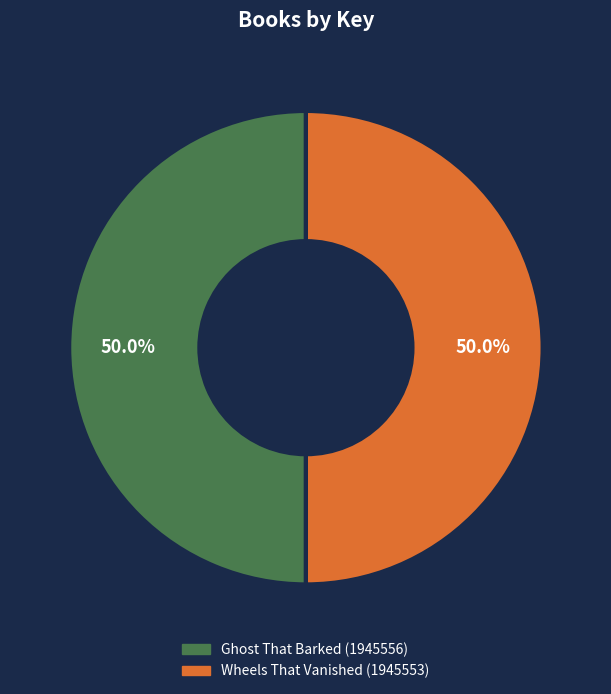

True or false: Ghost That Barked (1945556) accounts for 35% of the total.

False